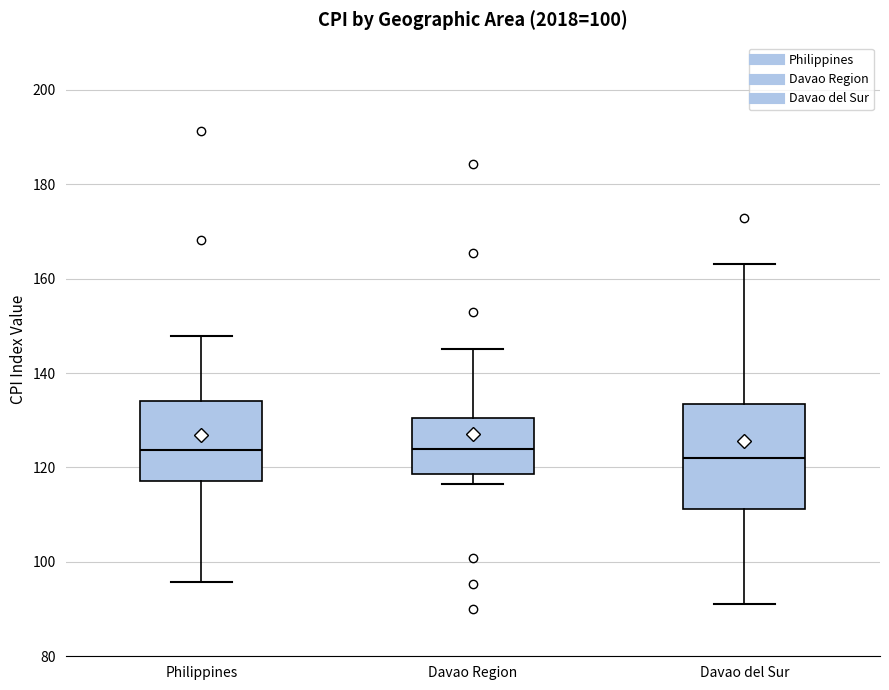

Which box is the tallest, from its lower edge to its upper edge?

Davao del Sur